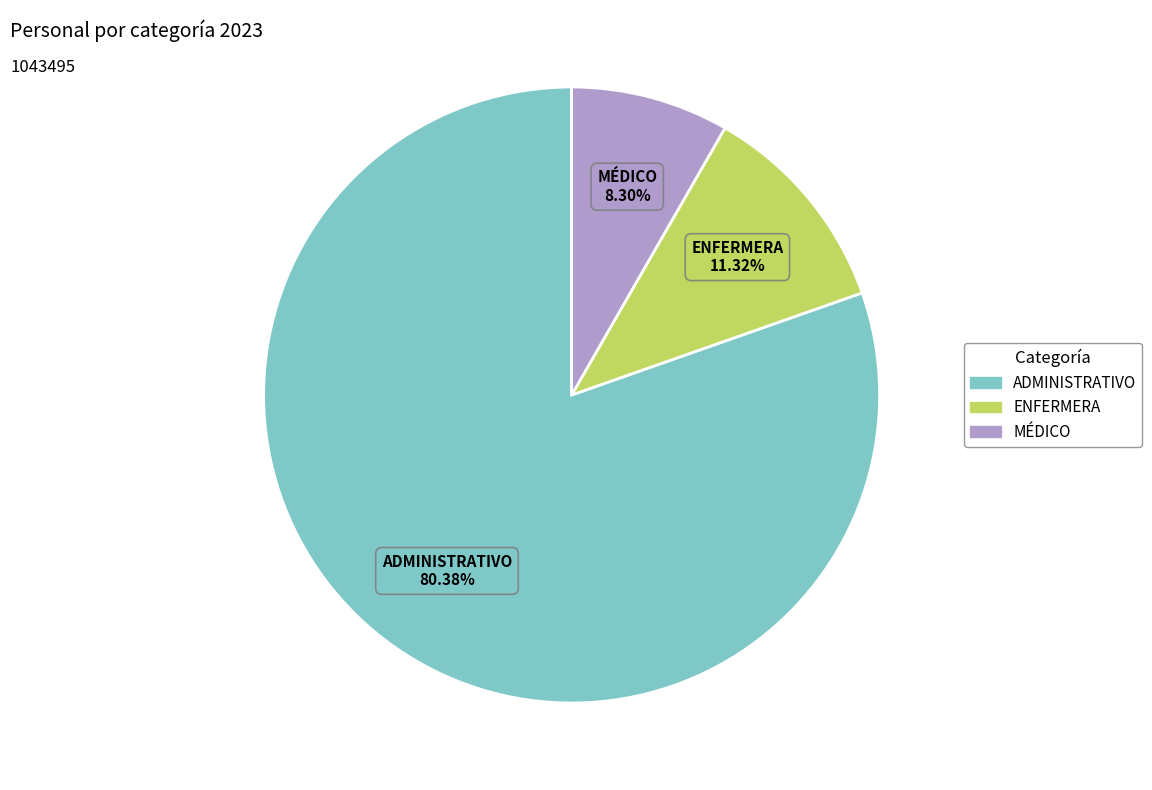

What is the total percentage of ADMINISTRATIVO and ENFERMERA?

91.7%